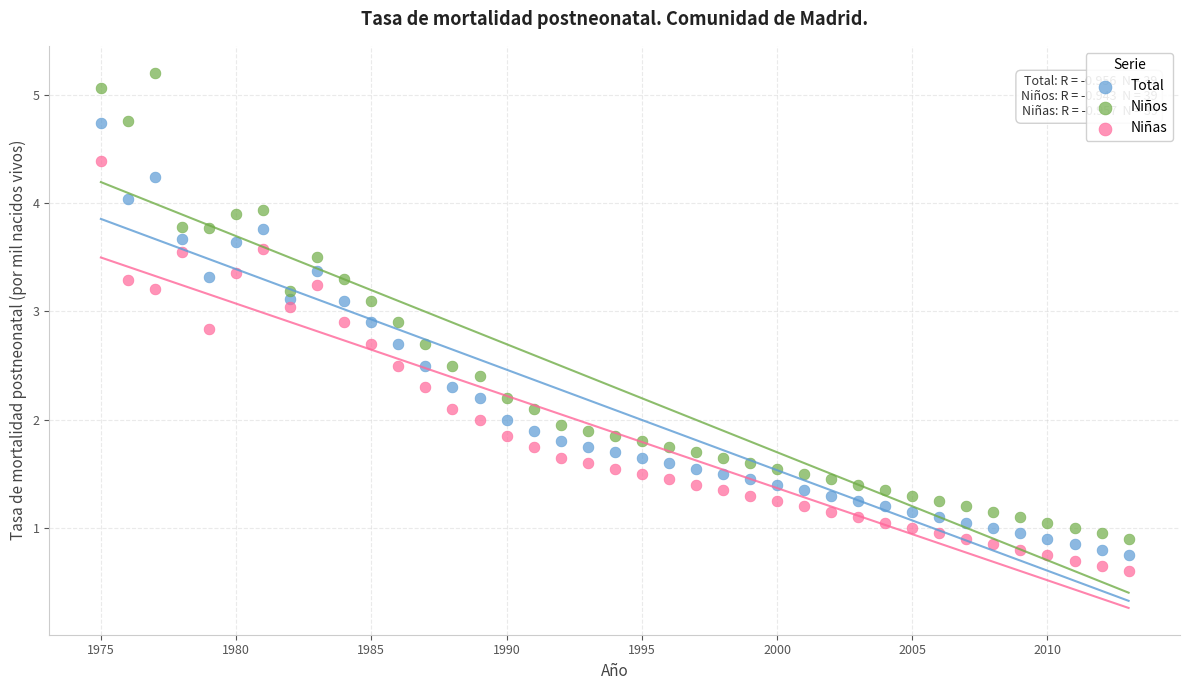

Across all data points, what is the range of Y values (max minus min)?

4.6